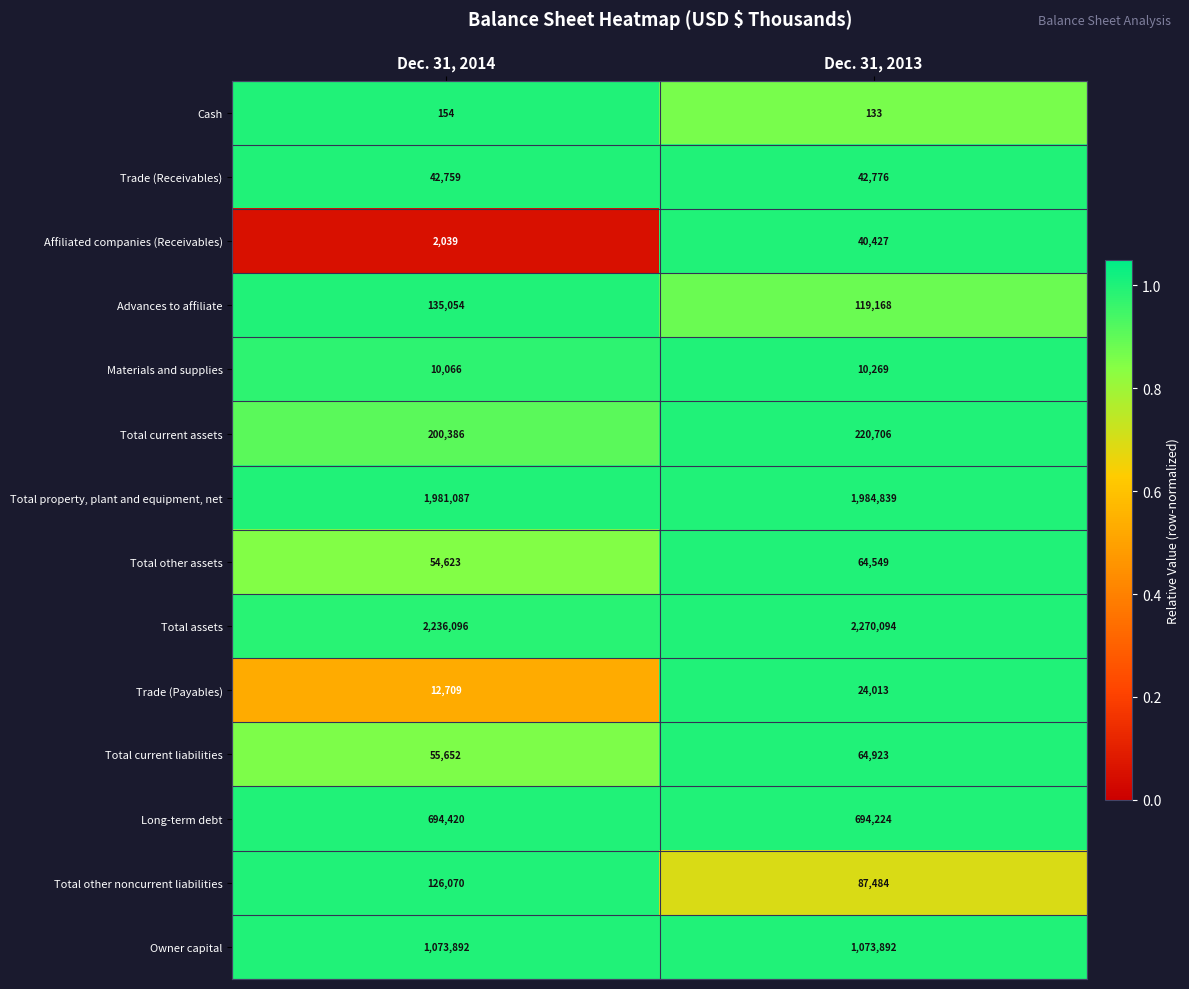

The value of Total other noncurrent liabilities at Dec. 31, 2013 is 148472. True or false?

False